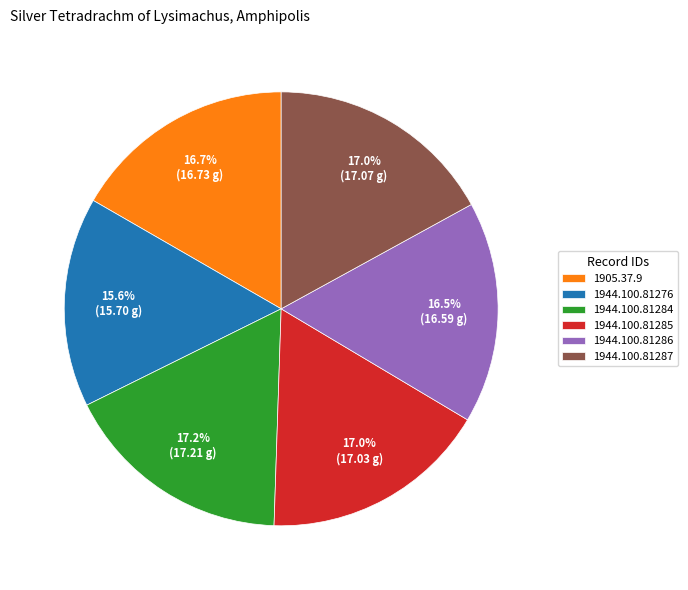

Is the sum of 1905.37.9 and 1944.100.81276 greater than half?

No